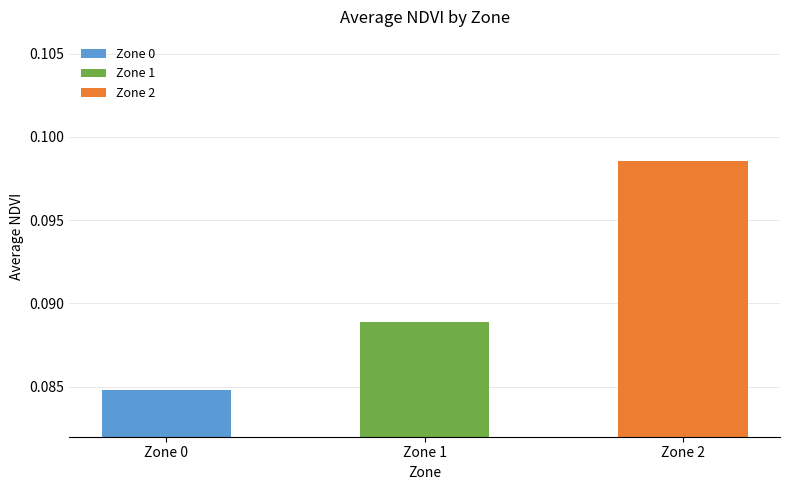

Is it true that the value at Zone 2 is 0.0?

False